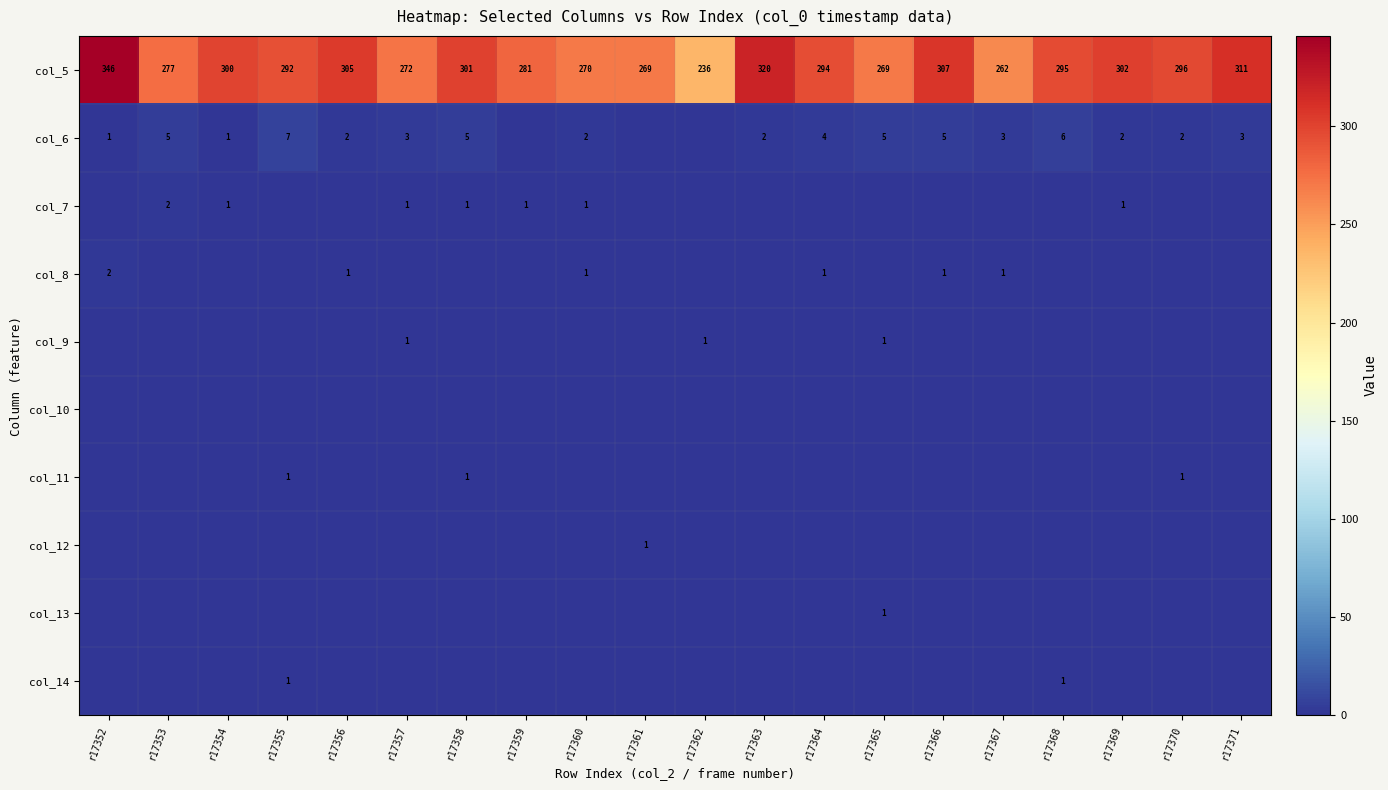

Is it true that col_8 equals 3 at r17352?

False